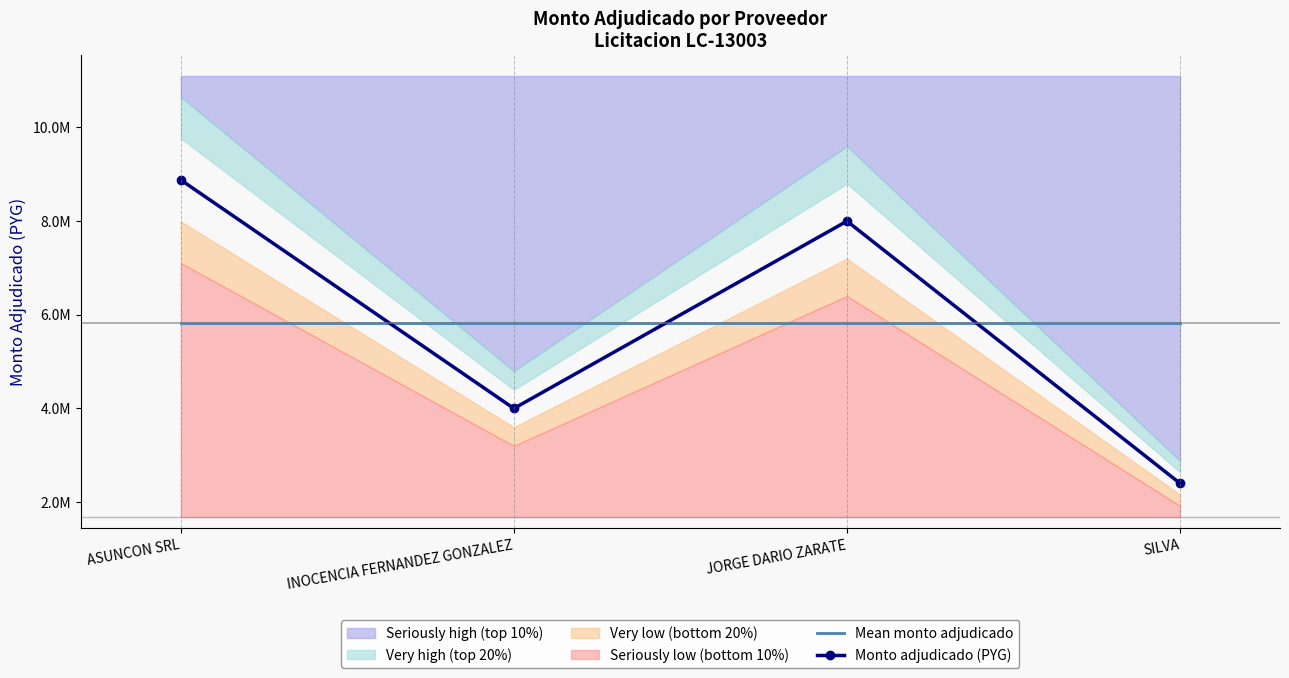

How many times do Monto adjudicado (PYG) and Mean monto adjudicado cross each other?

3